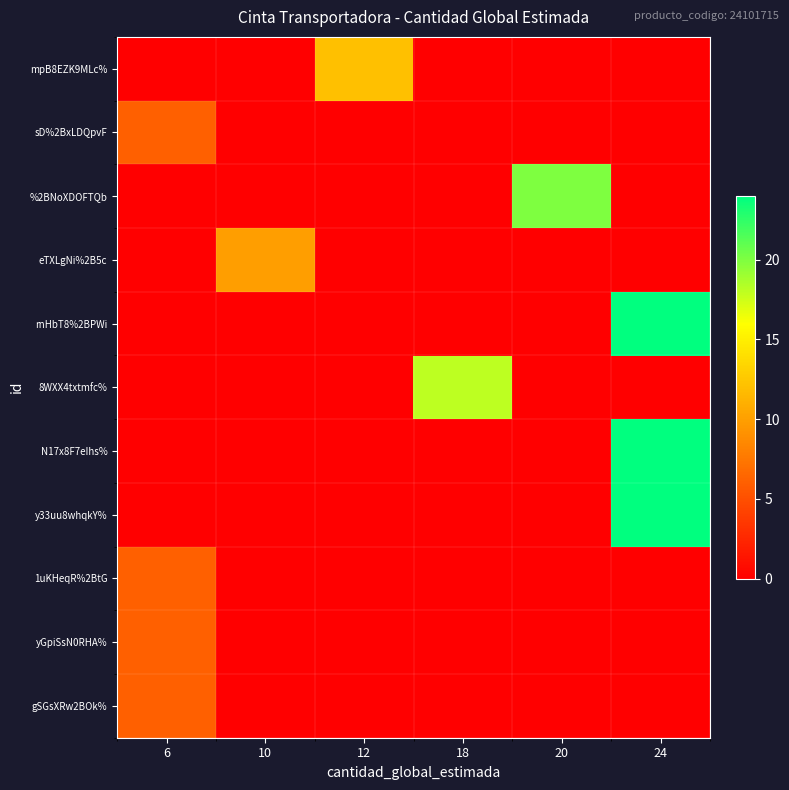

Which series has the largest range (max minus min)?

rnHbT8%2BPWi